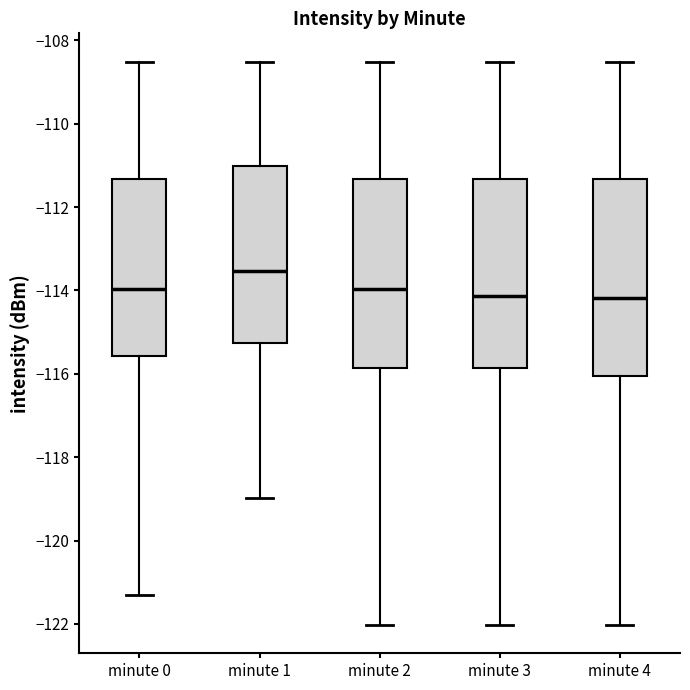

Reading left to right, read every box against the y-axis: the position of its median line, the range the box covers, and the ends of its whiskers. The values are not printed on the chart, so give them approximately, as read against the axis.

minute 0: median -114.0, box -115.6 to -111.4, whiskers -121.4 to -108.6
minute 1: median -113.6, box -115.2 to -111.0, whiskers -119.0 to -108.6
minute 2: median -114.0, box -115.8 to -111.4, whiskers -122.0 to -108.6
minute 3: median -114.2, box -115.8 to -111.4, whiskers -122.0 to -108.6
minute 4: median -114.2, box -116.0 to -111.4, whiskers -122.0 to -108.6